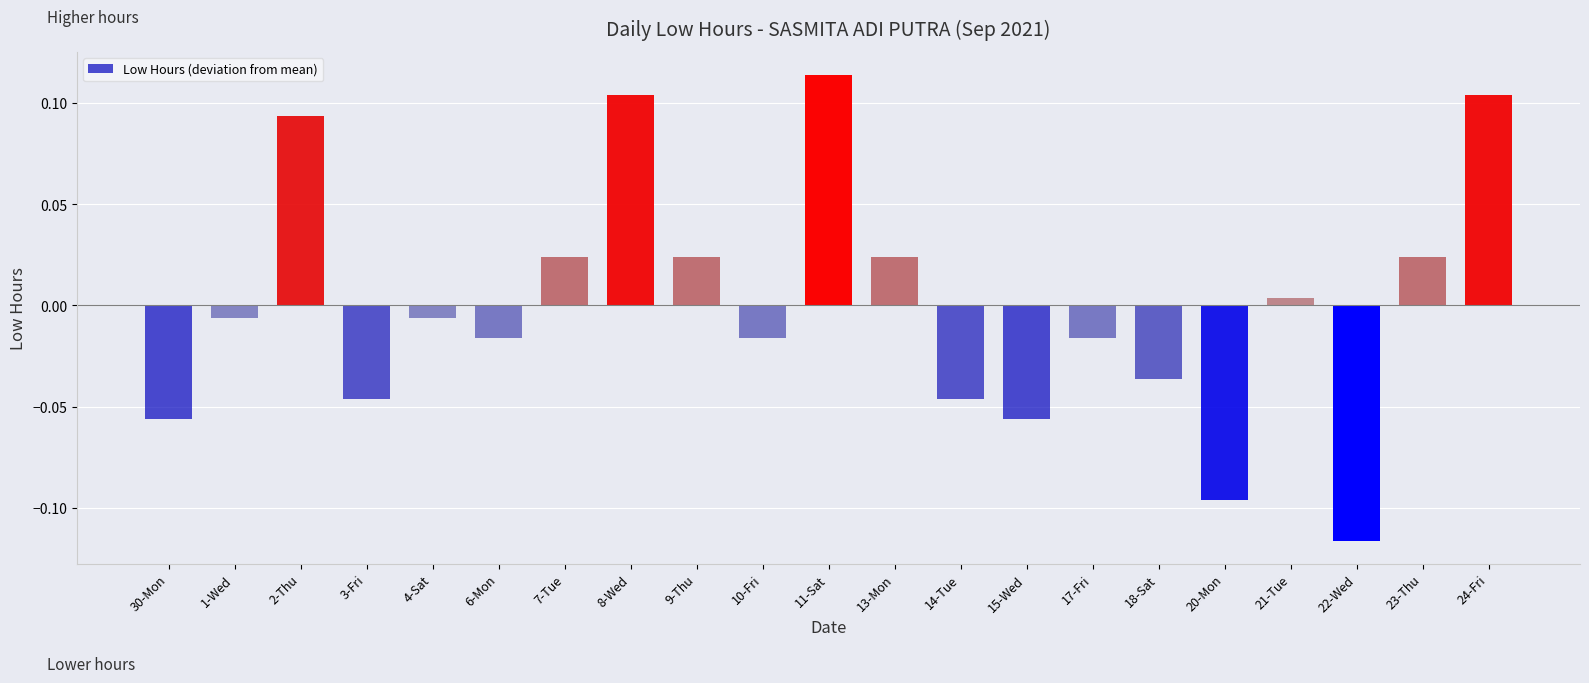

What is the label of the 8th bar from the right?

15-Wed